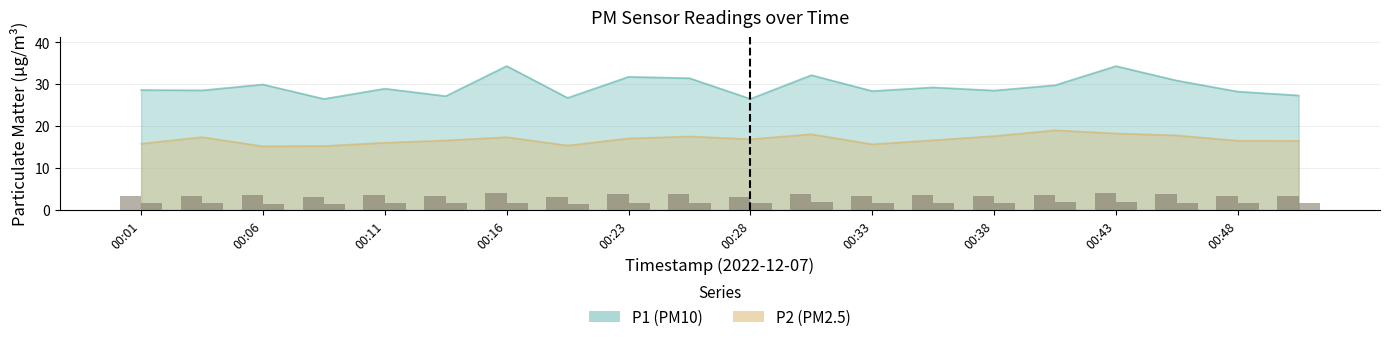

Which category has the highest value in the P1 series?

00:16